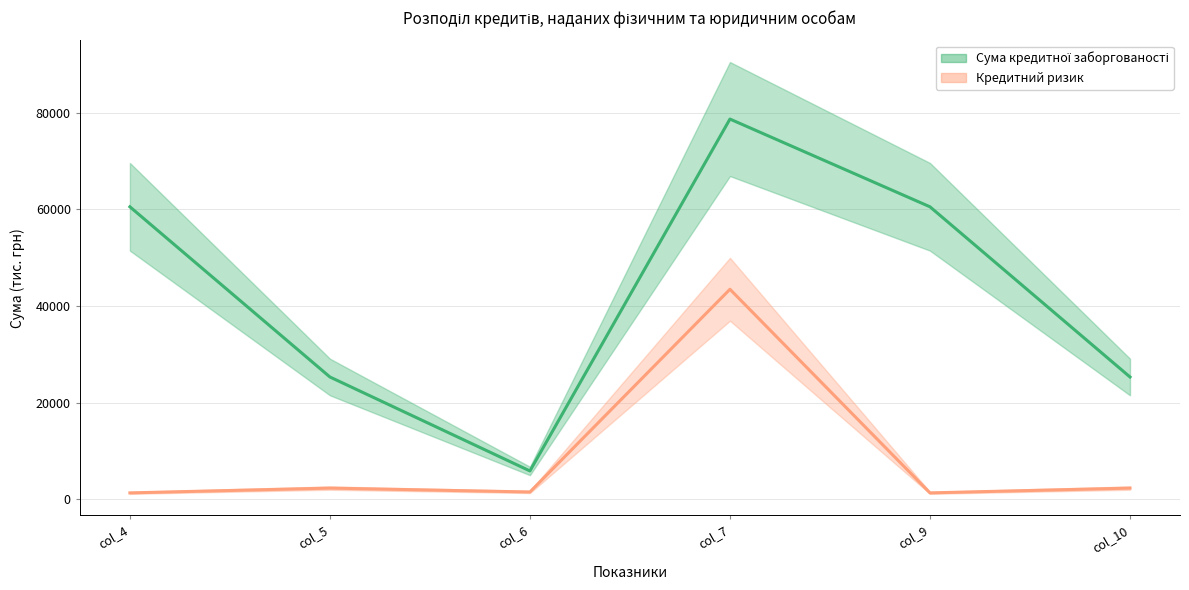

The value of Кредитний ризик (лінія) at col_7 is 74572.9. True or false?

False